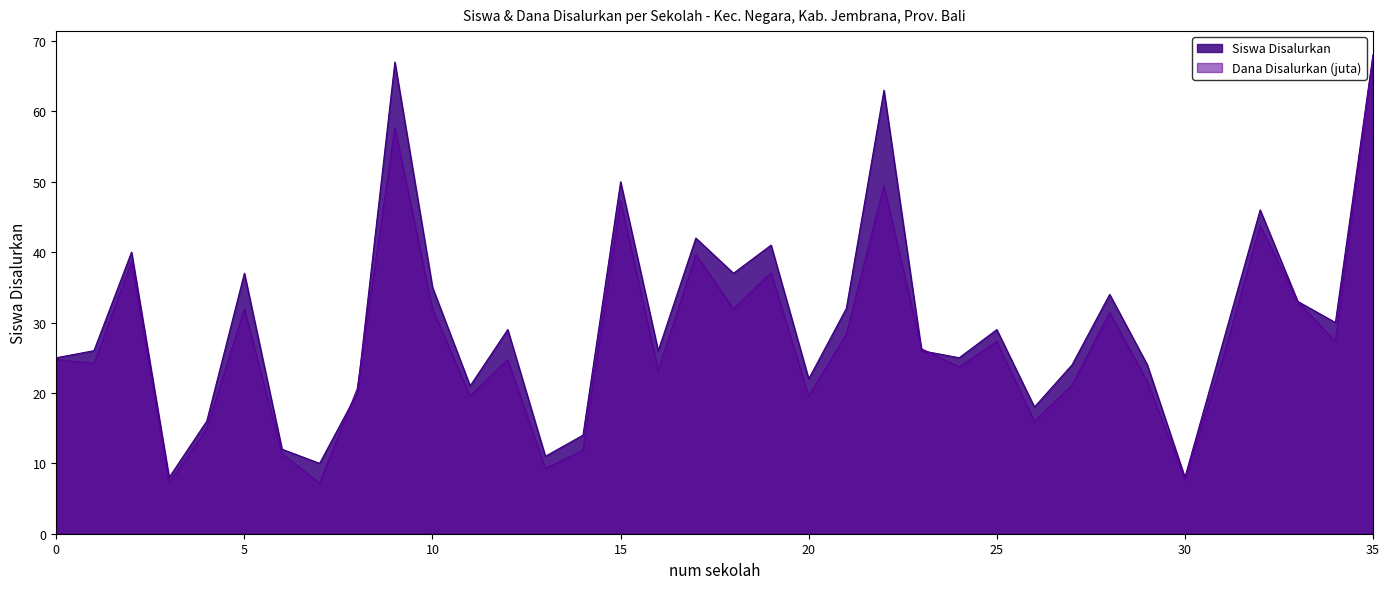

Is it true that Dana Disalurkan (juta) equals 21.6 at SD N 3 KALIAKAH?

True